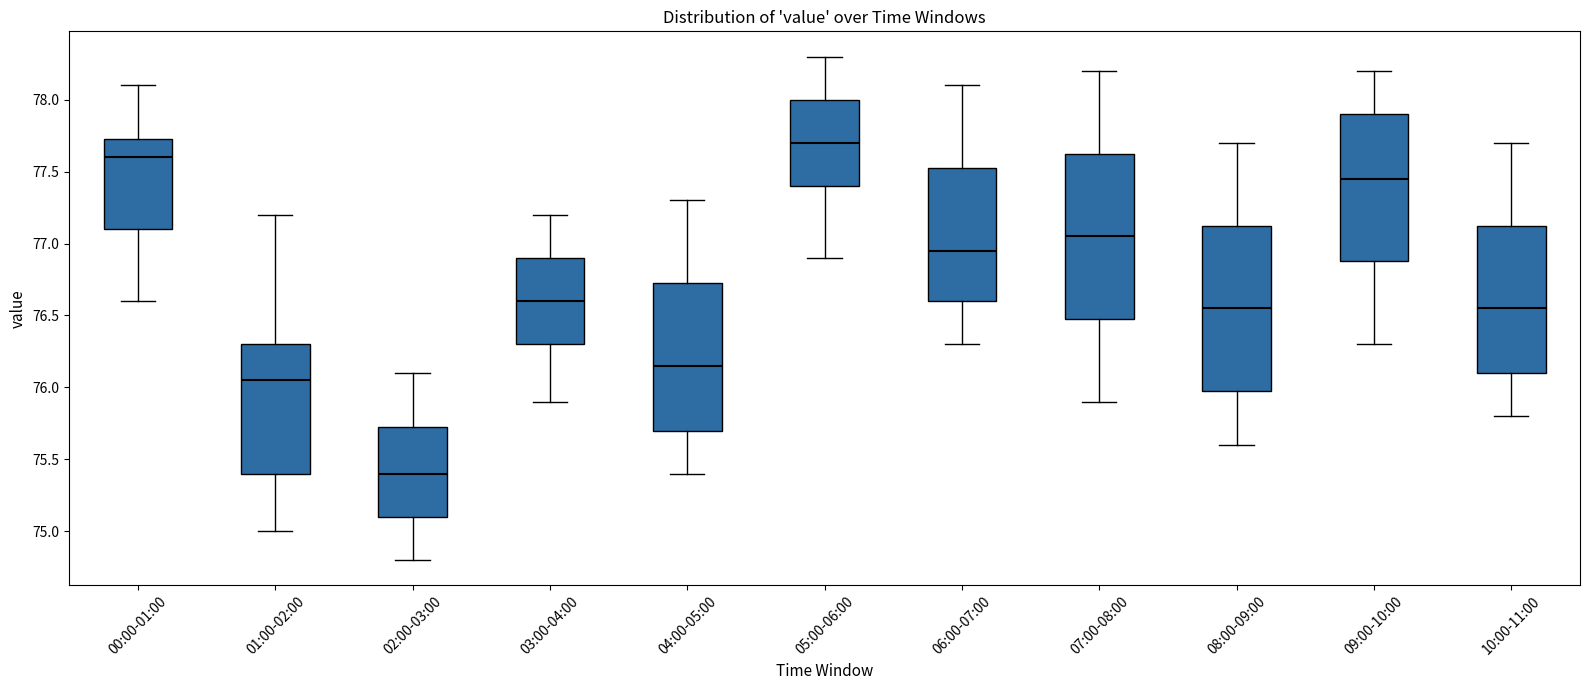

Which box has the highest median line?

05:00-06:00